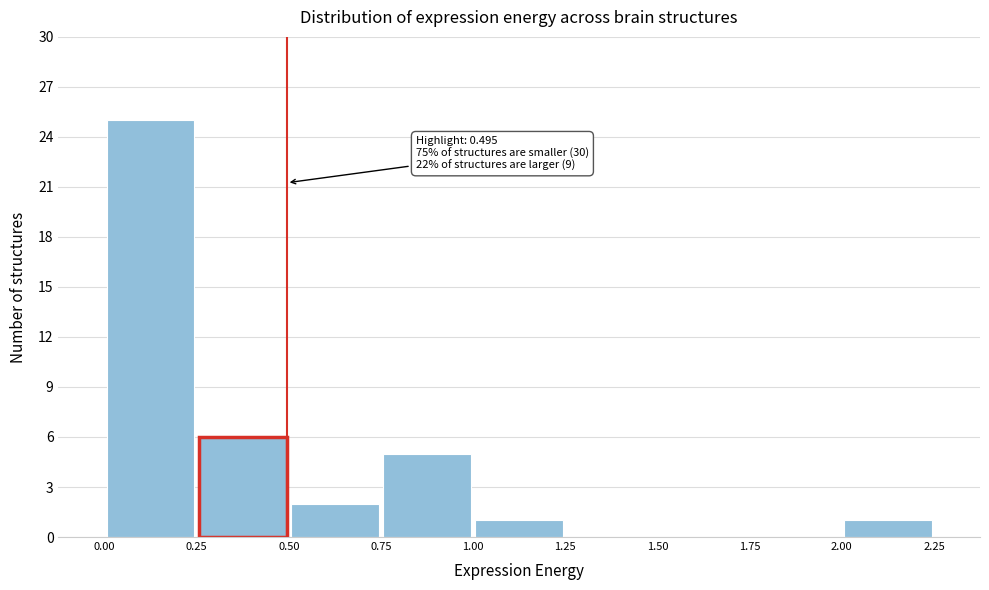

Over which range of the x-axis is the bar tallest?

0.00 to 0.25